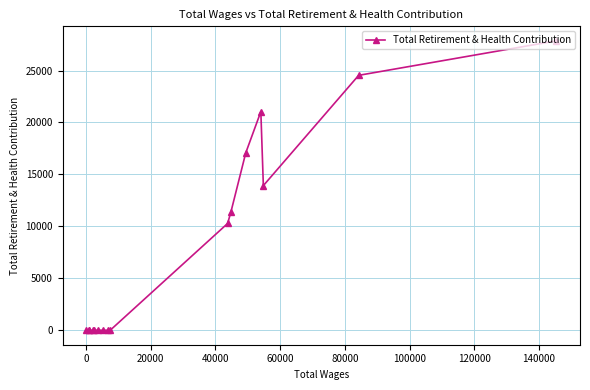

Is this an area chart (filled region under the line)?

No